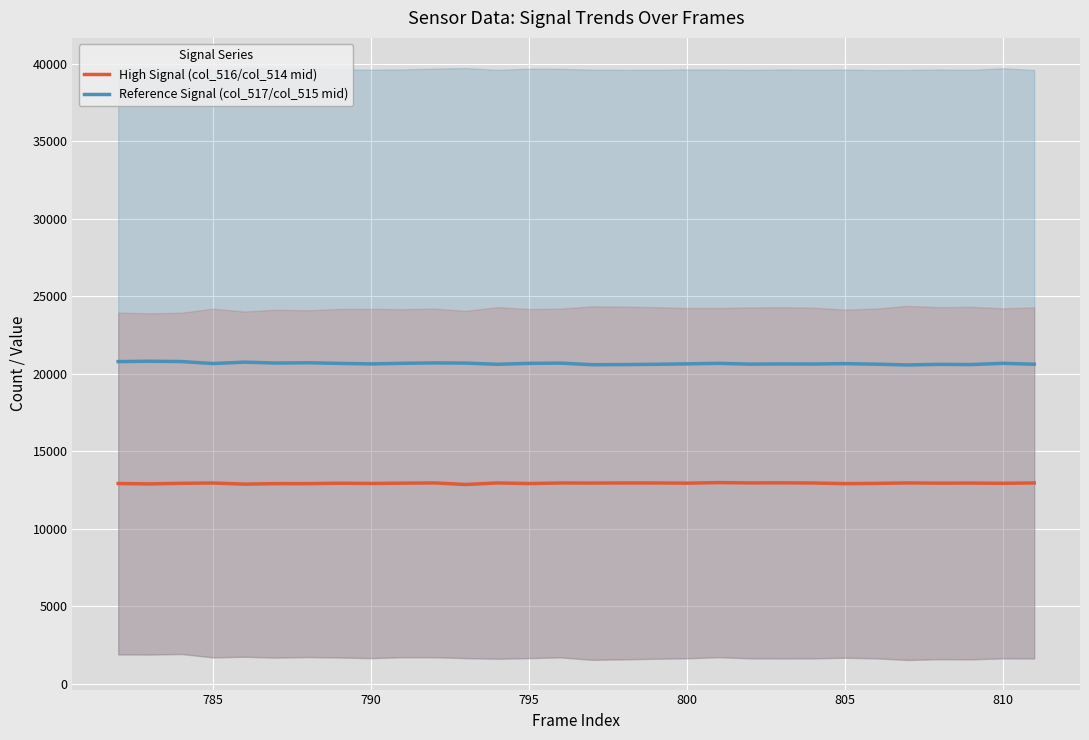

True or false: Reference Signal (col_517/col_515 mid) and High Signal (col_516/col_514 mid) cross at least once.

False